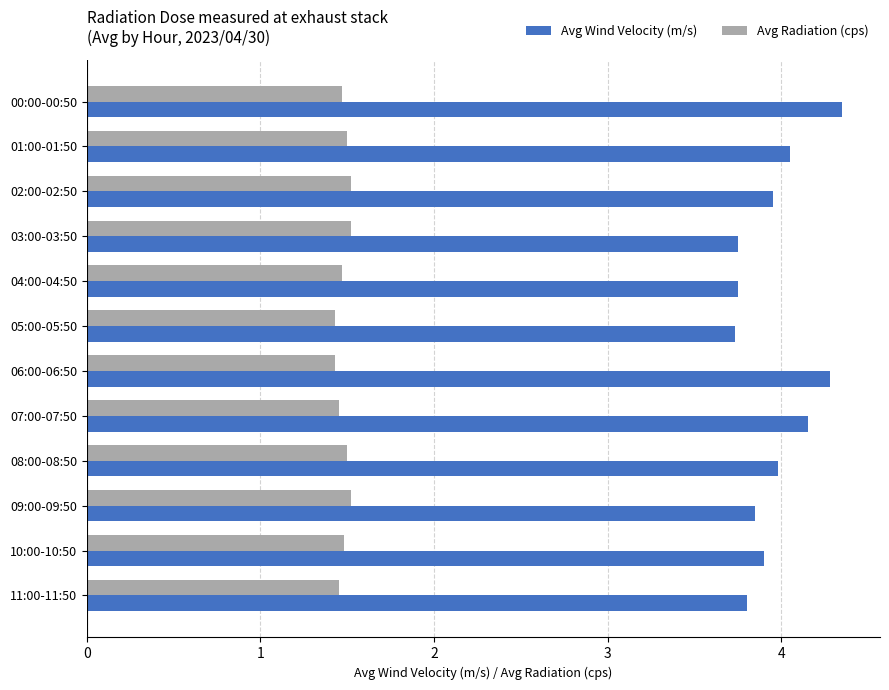

Is it true that Avg Wind Velocity (m/s) equals 4.0 at 08:00-08:50?

True